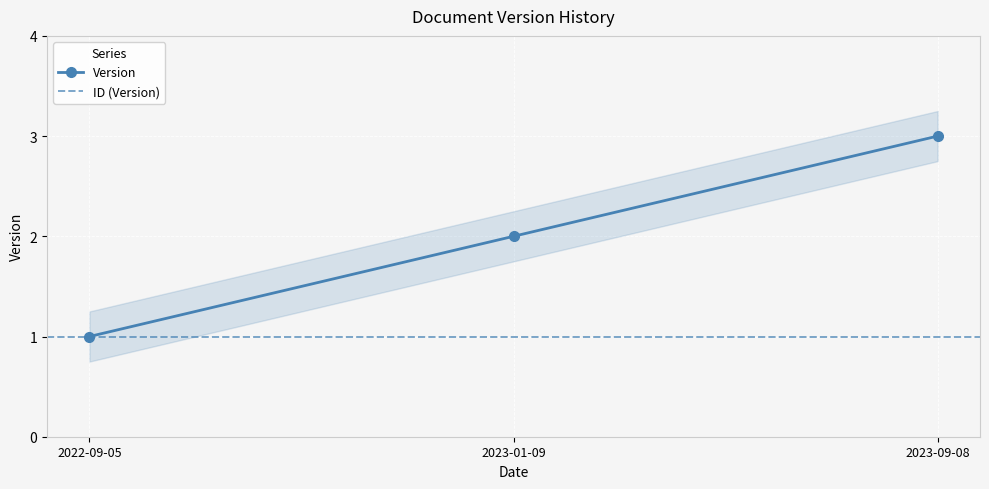

Does the chart display data point markers on the line(s)?

Yes